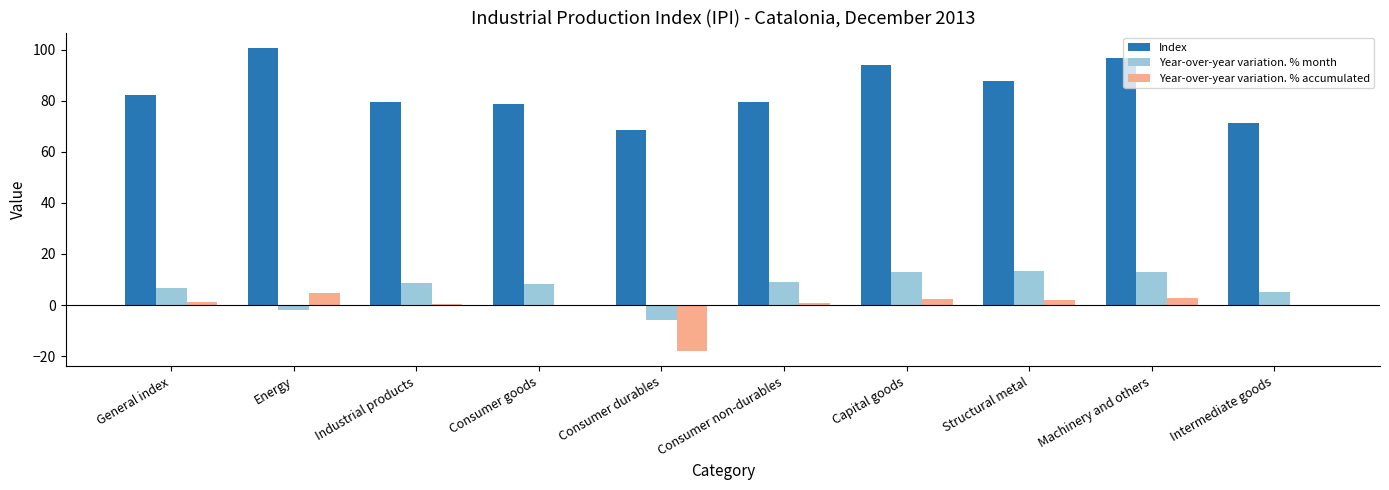

The value of Year-over-year variation. % month at General index is 6.7. True or false?

True